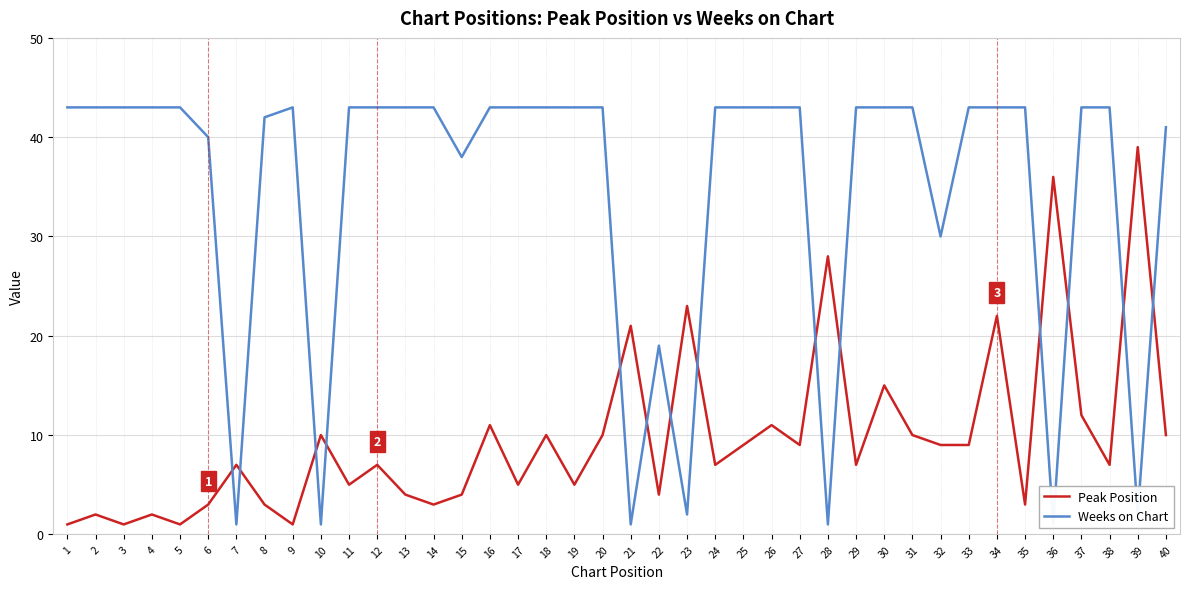

Rank the series at 5 from lowest to highest value.

Peak Position, Weeks on Chart